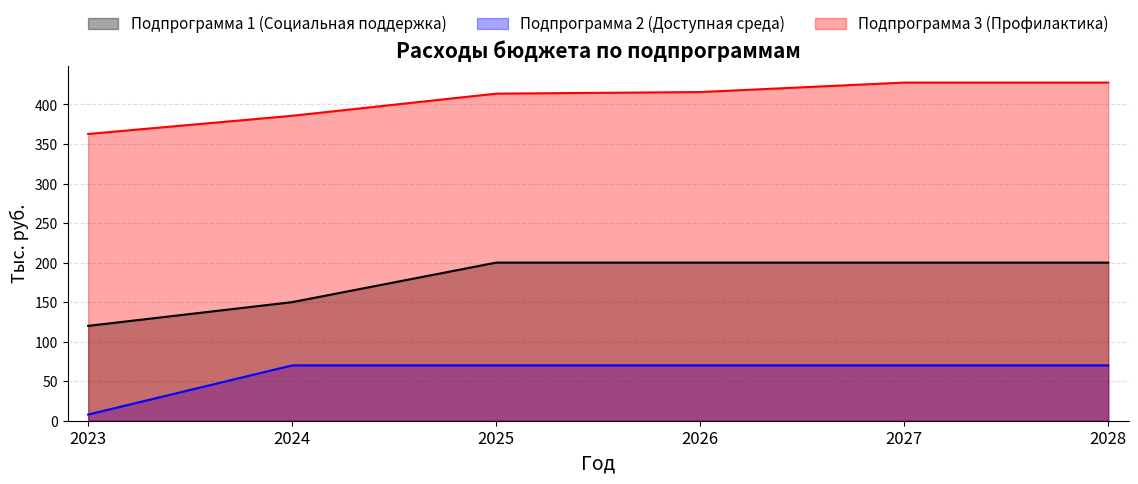

What is the spread (max minus min) of values at 2024?

315.7